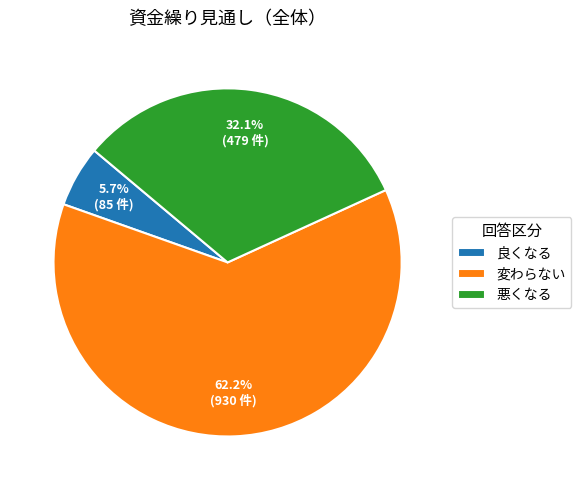

Combined, what portion of the pie is 悪くなる and 変わらない?

94.3%